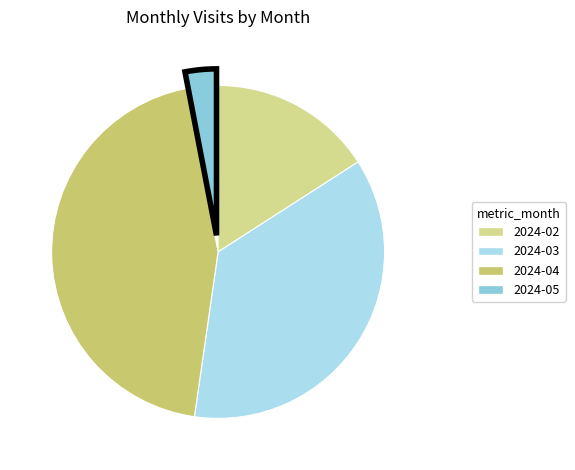

Is 2024-03 the majority of the pie?

No